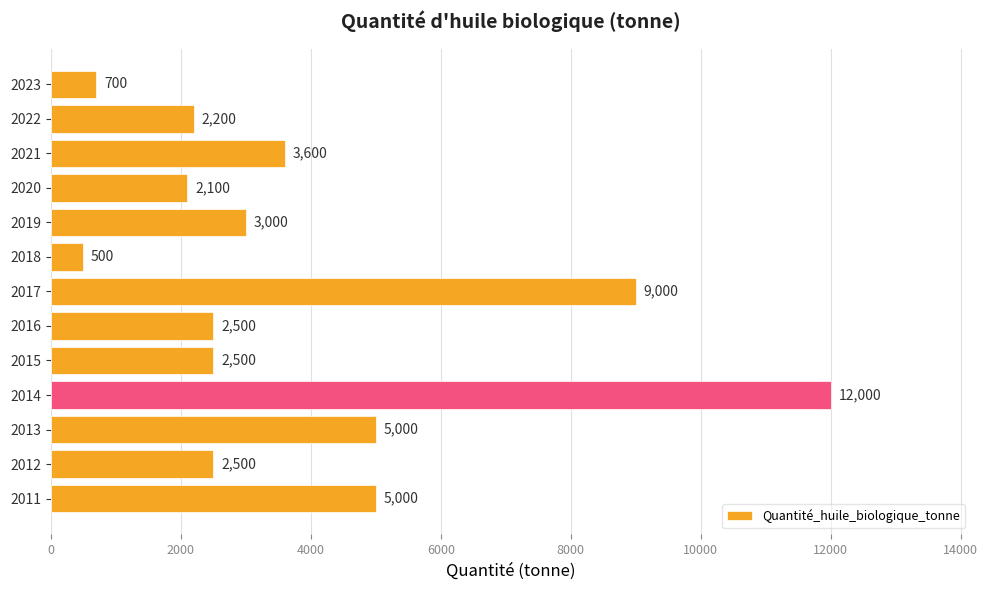

How many data points are less than 2500?

4